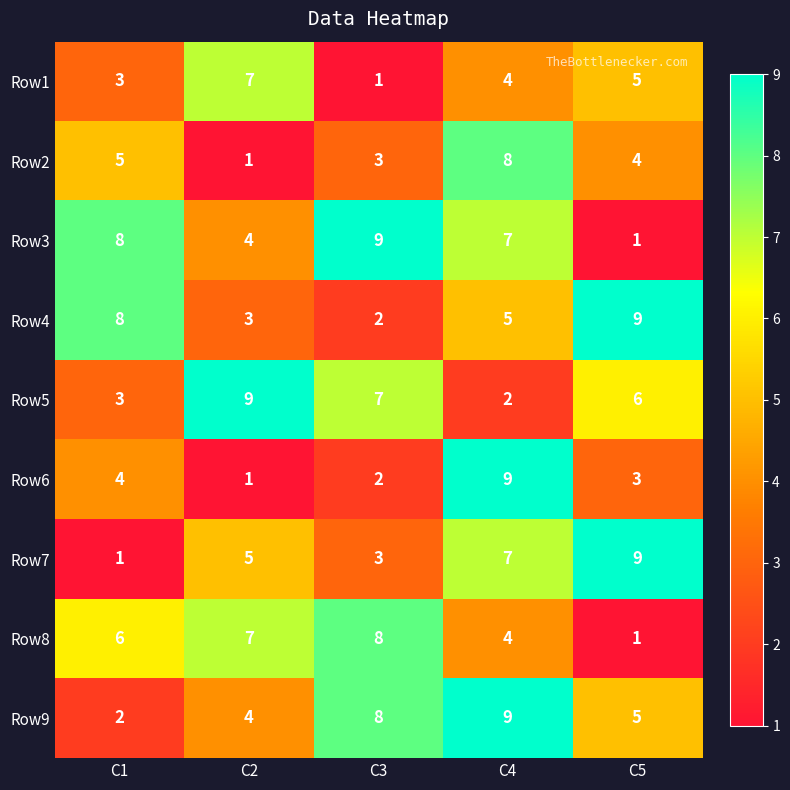

Which series changed the most between C2 and C3?

Row1